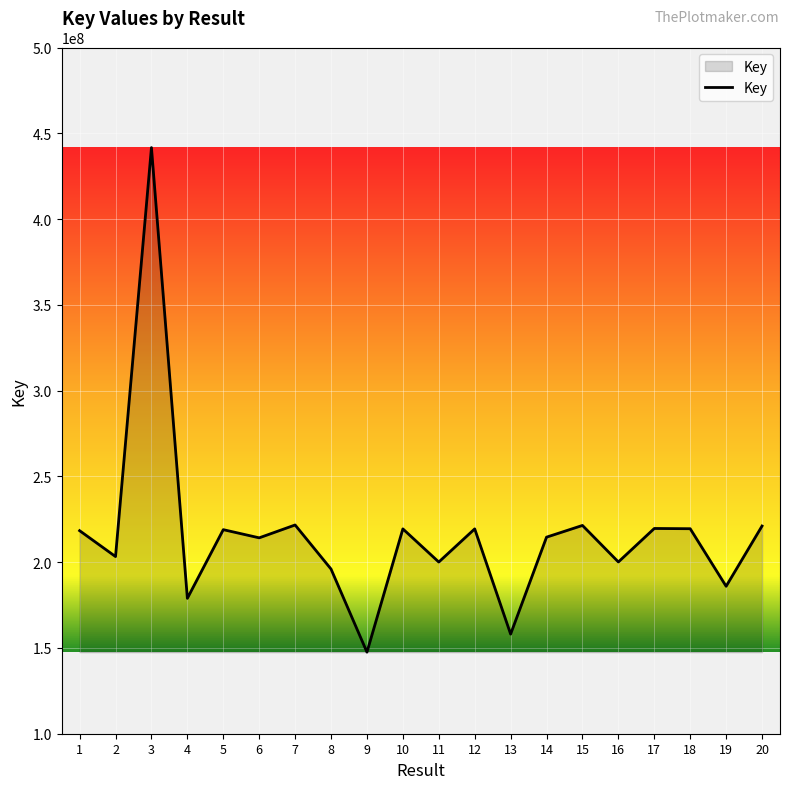

What is the minimum value shown in the chart?

147545513